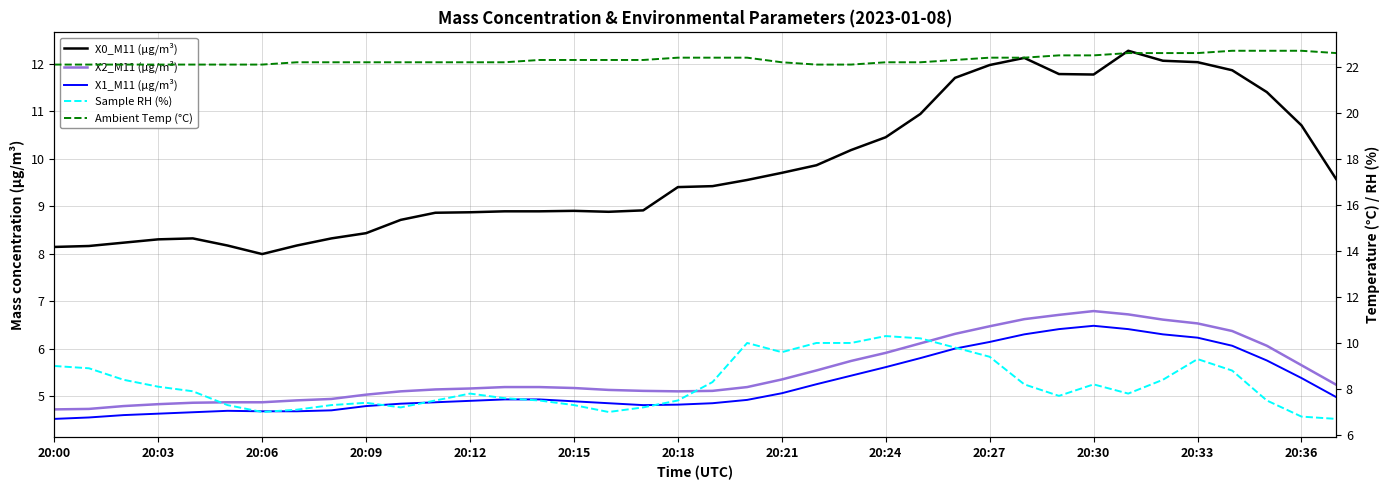

Which series has the largest range (max minus min)?

X0_M11 (μg/m³)